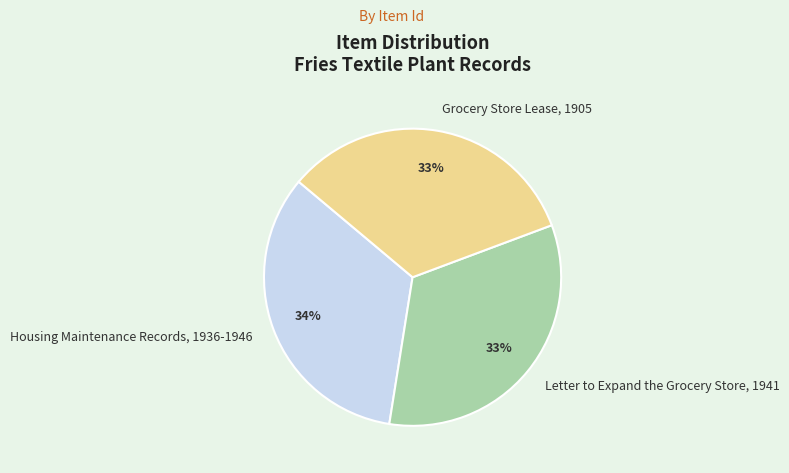

To the nearest percent, what percentage of the pie is Grocery Store Lease, 1905?

33%